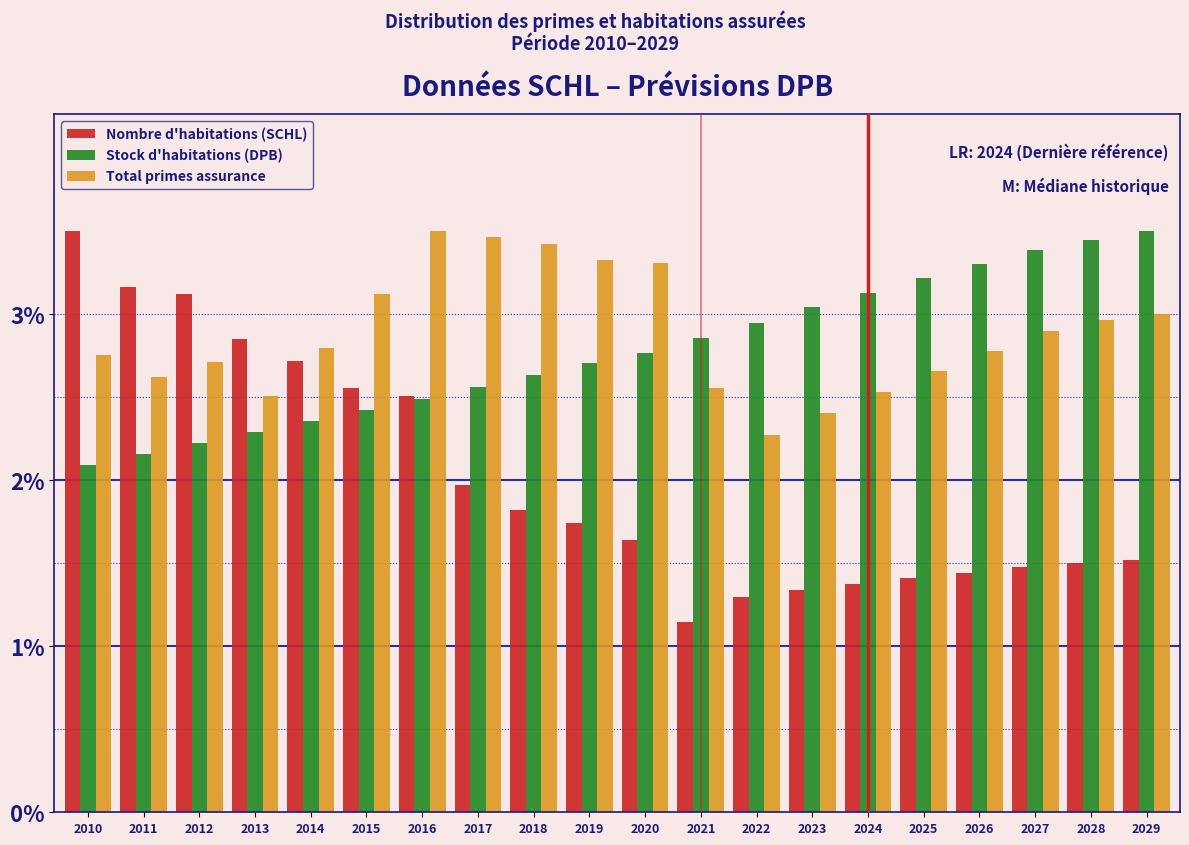

Which category has the lowest value across all series?

2021